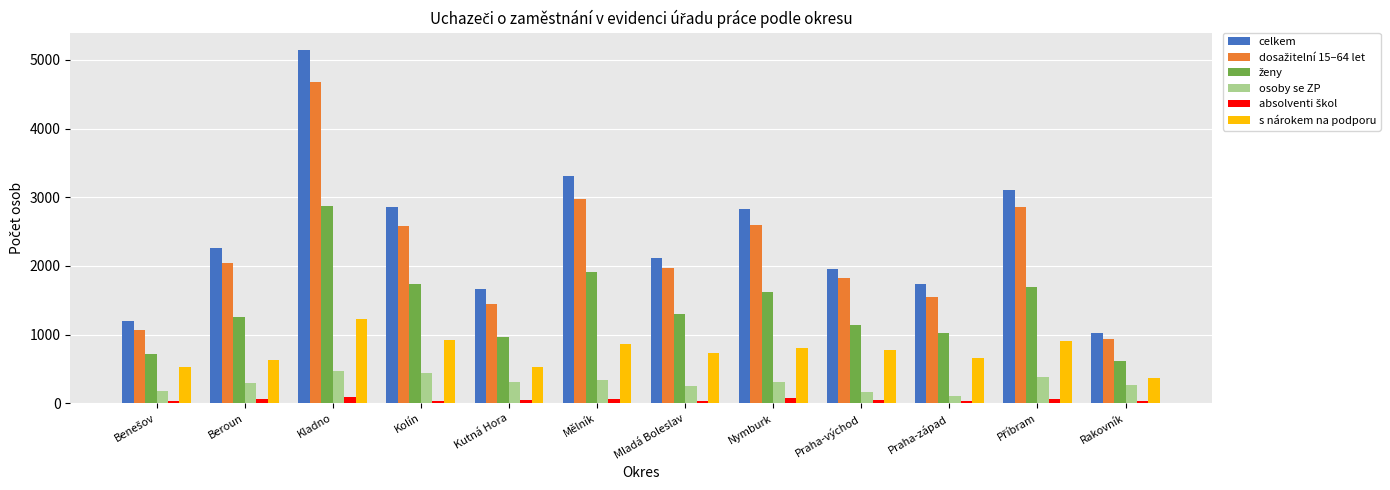

Count the number of data series in this chart.

6